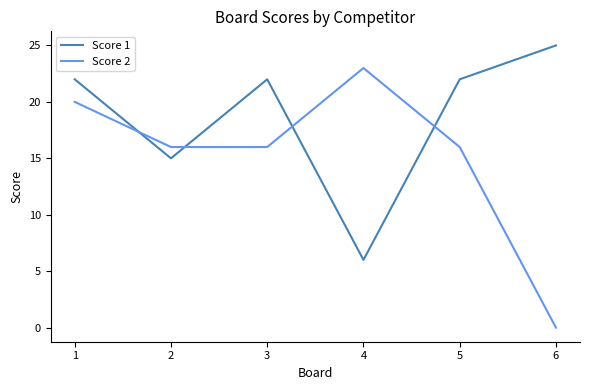

Which series ends up on top after the final intersection of Score 2 and Score 1?

Score 1